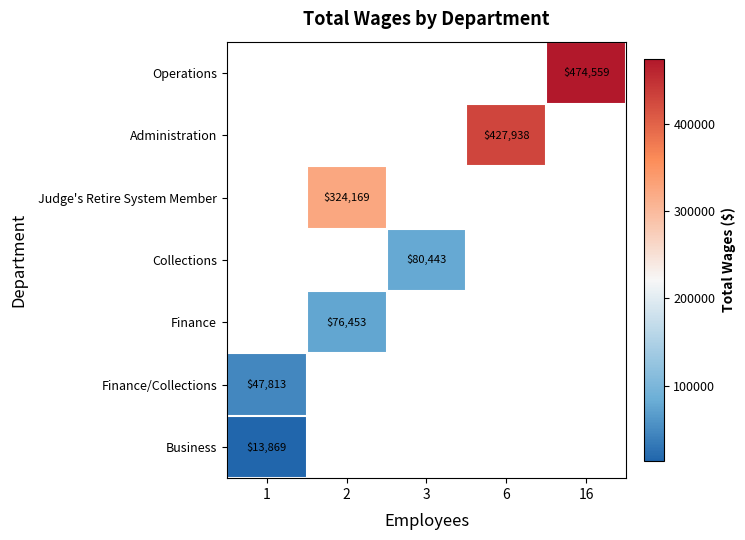

True or false: Operations has a value of 474559 at 16.

True